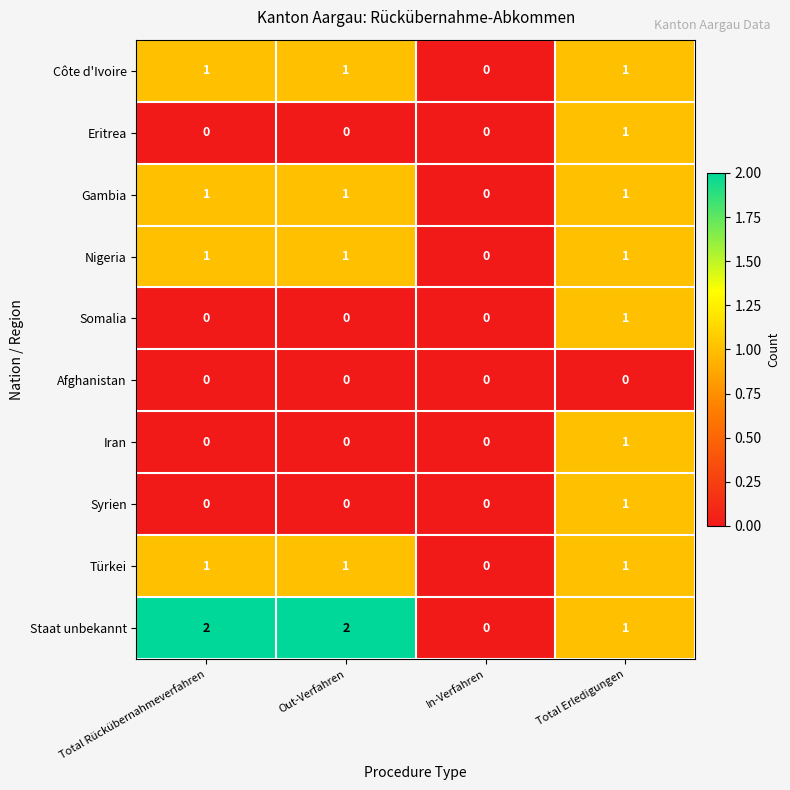

The Nigeria series shows 2 at Total Erledigungen. True or false?

False